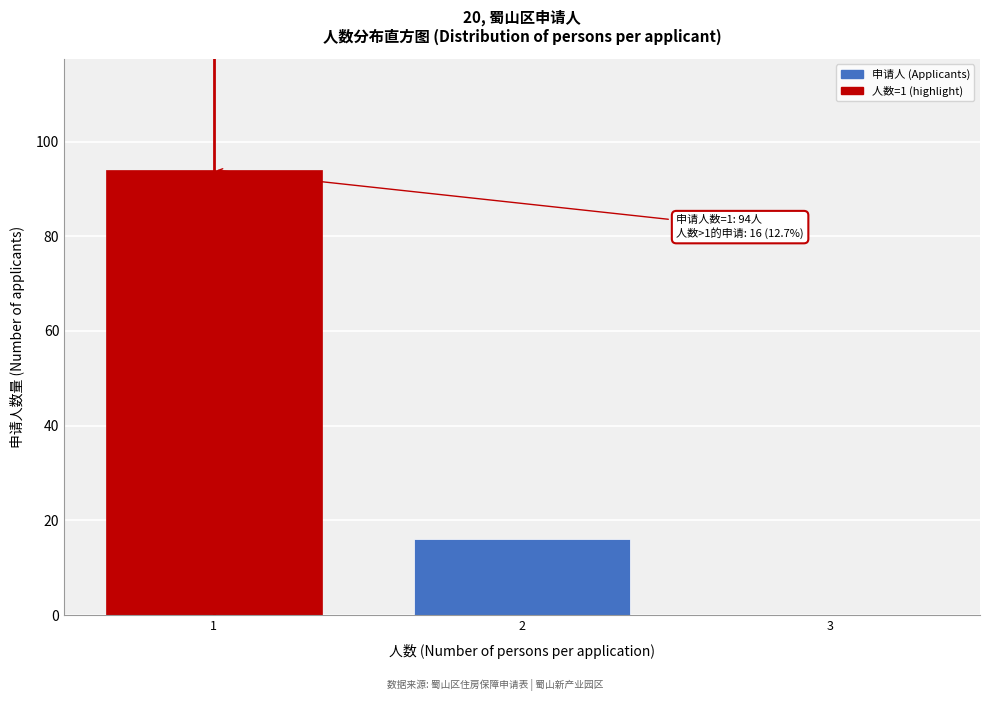

Reading left to right, list all the values displayed in this chart.

1=94	2=16	3=0